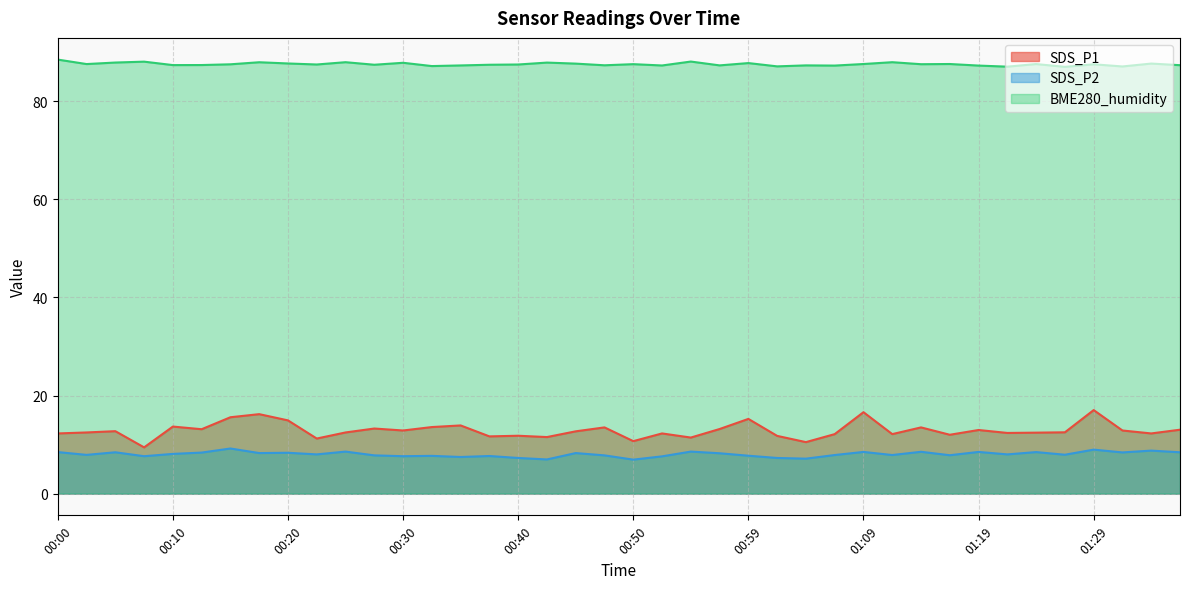

In SDS_P2, how many points are higher than both neighbors (excluding endpoints)?

14